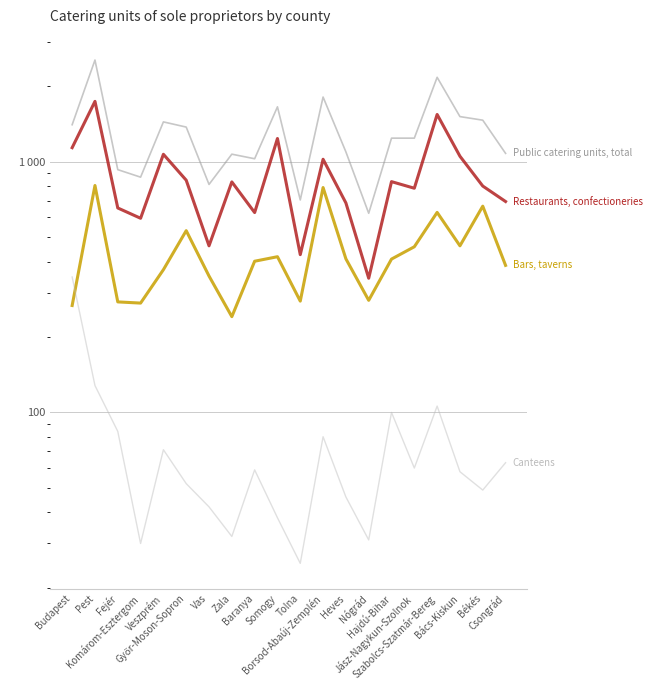

The Canteens series shows 14 at Békés. True or false?

False